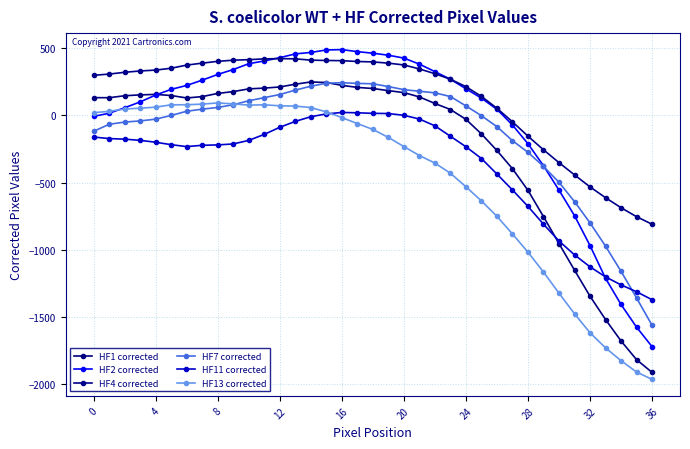

How many values in the HF4 corrected series are below 329?

18